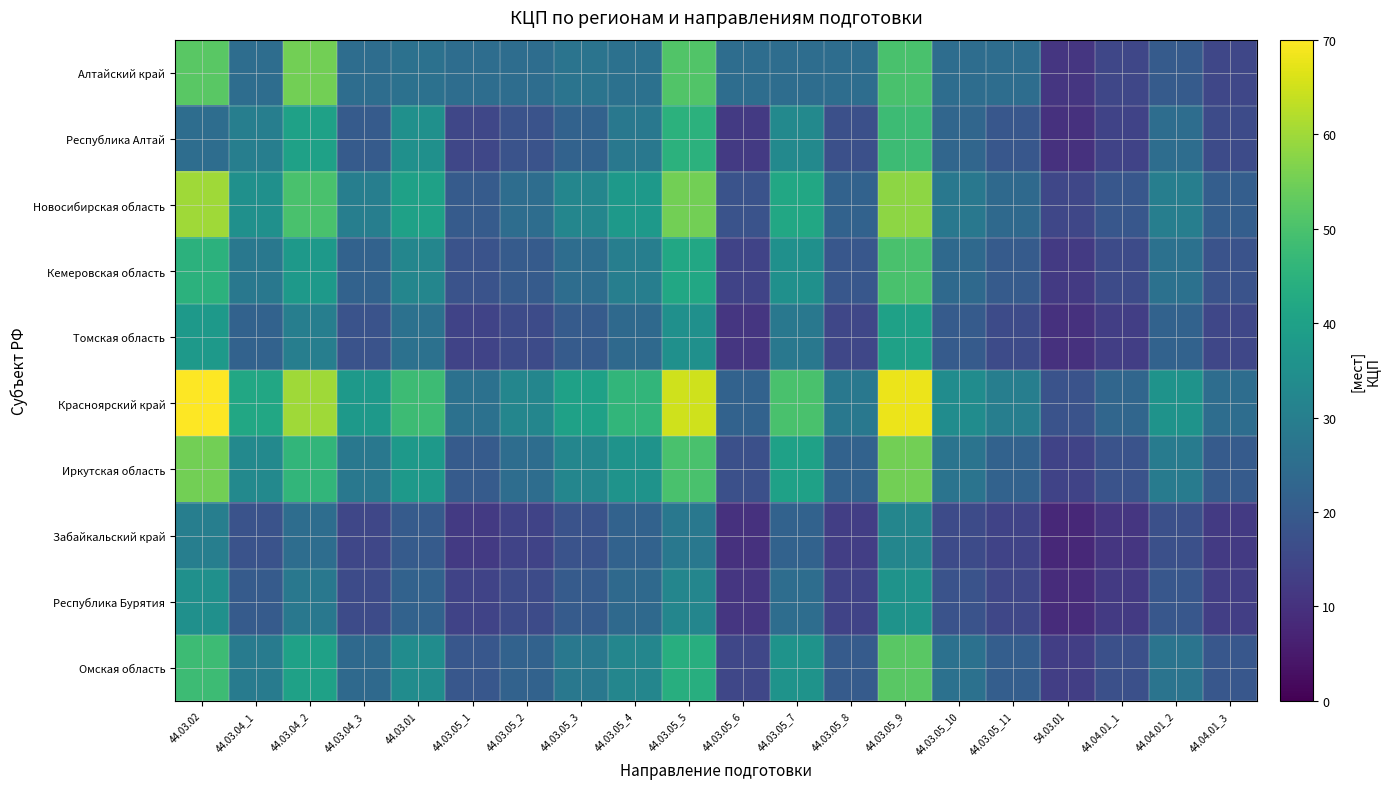

Rank the series by their maximum value, from highest to lowest.

Красноярский край, Новосибирская область, Алтайский край, Иркутская область, Омская область, Кемеровская область, Республика Алтай, Томская область, Республика Бурятия, Забайкальский край